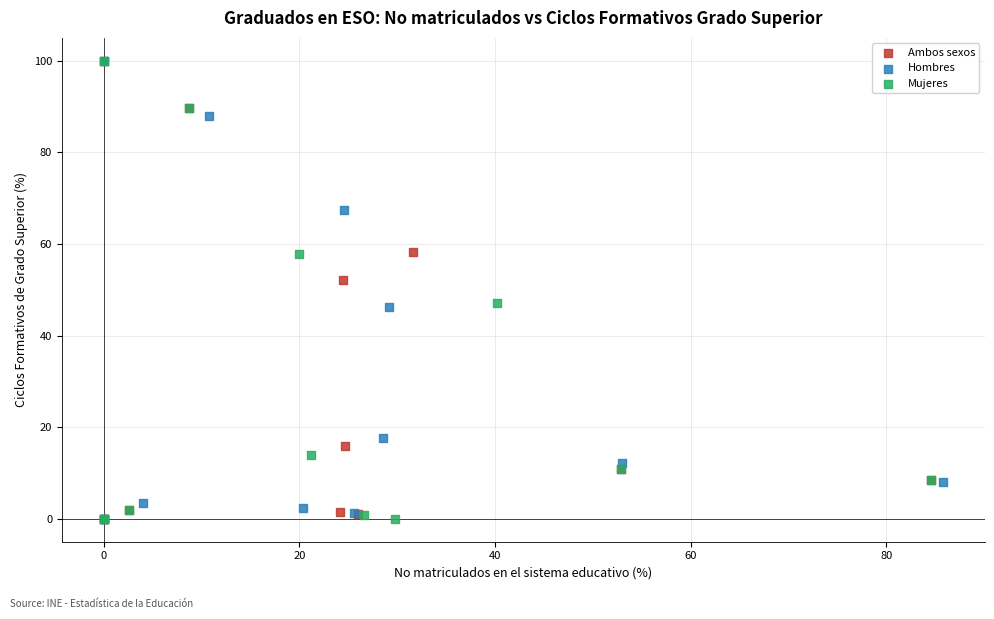

What are all the series names shown in the legend?

Ambos sexos, Hombres, Mujeres